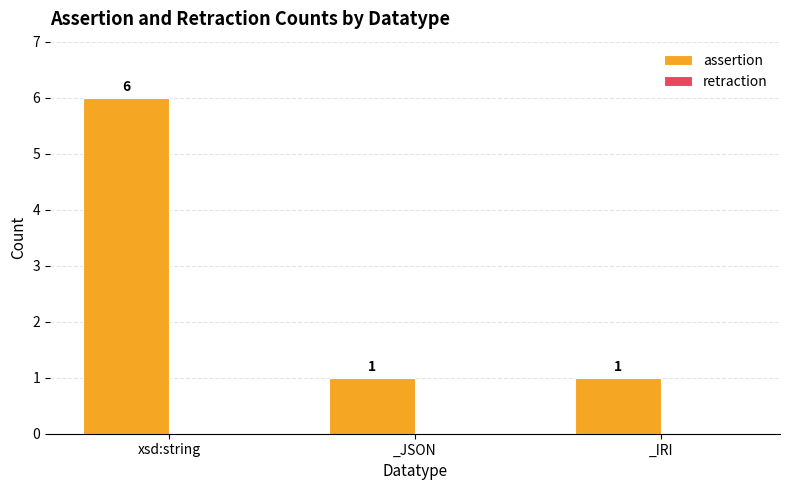

Reading left to right, list all the values displayed in this chart.

6	1	1